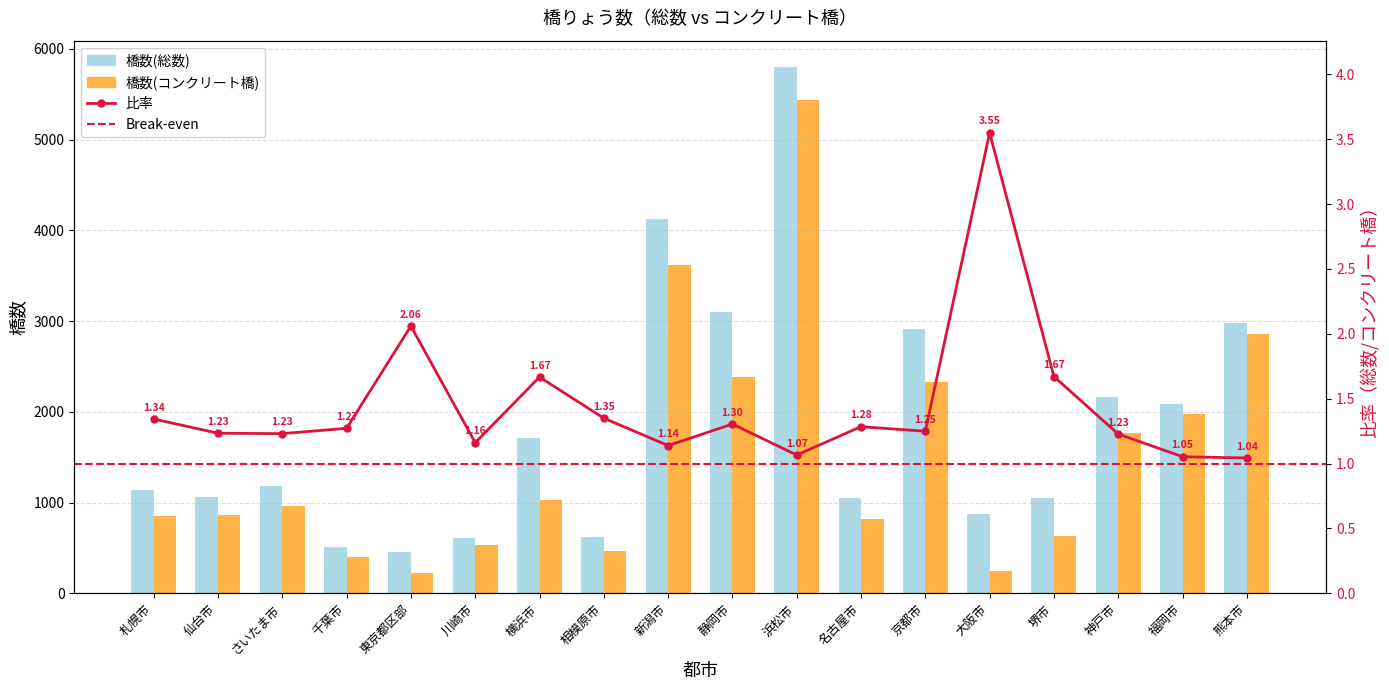

Reading left to right, transcribe all the data shown in this chart.

橋数(総数): 1139	1067	1180	514	459	614	1710	625	4124	3106	5801	1050	2909	877	1048	2166	2085	2978
橋数(コンクリート橋): 847	865	958	404	223	529	1026	463	3620	2380	5442	817	2329	247	627	1764	1979	2854